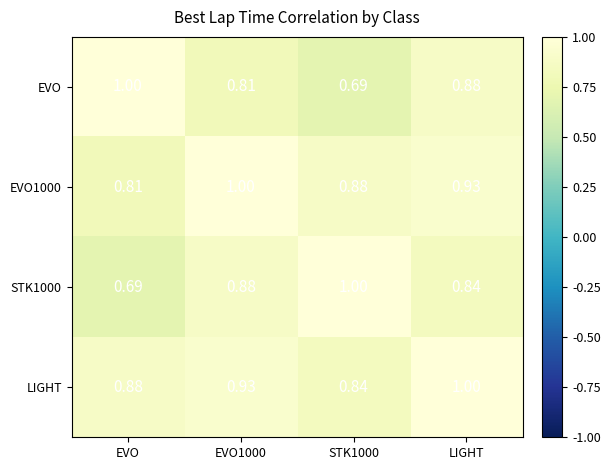

At which category is the sum across all series the highest?

LIGHT